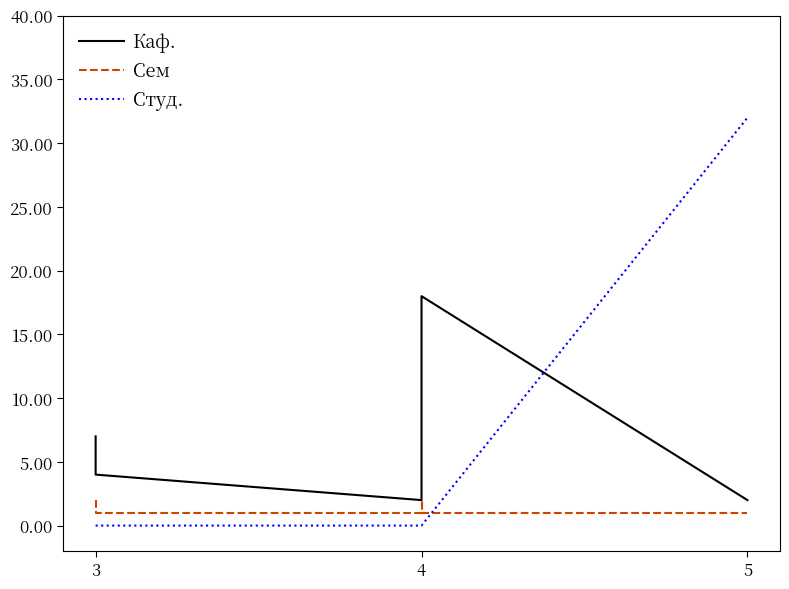

Is the value of Сем at 5 greater than the value of Каф. at 5?

No